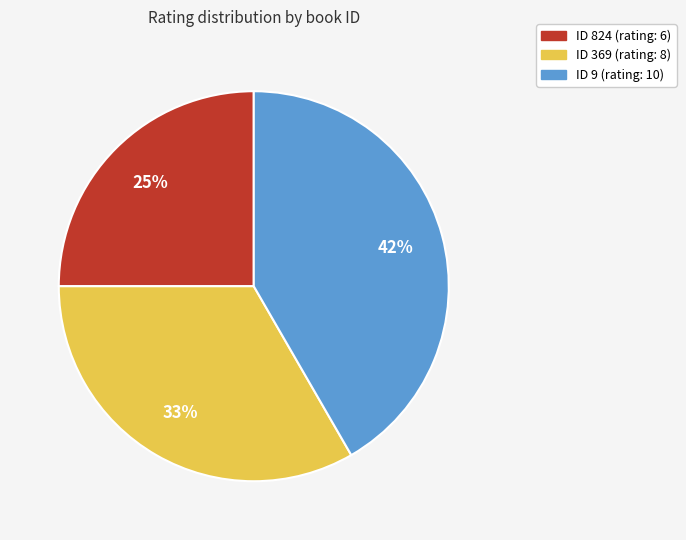

To the nearest percent, what is the average slice percentage?

33%